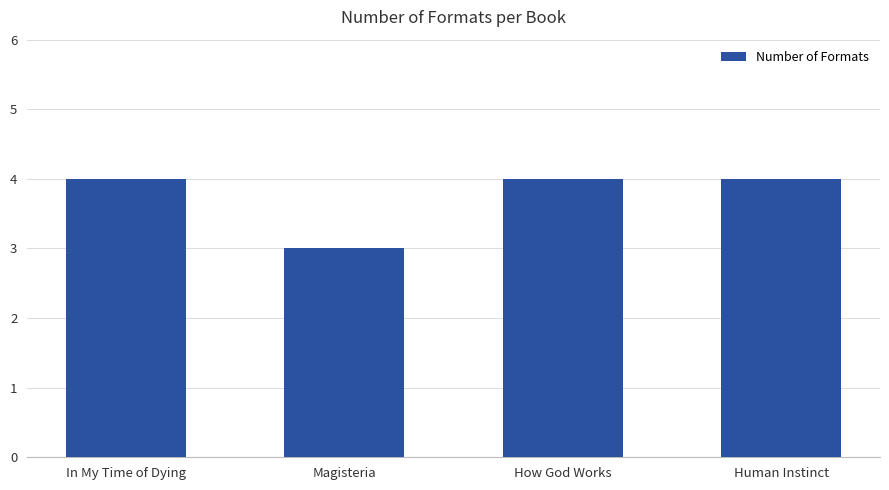

Does the chart contain any negative values?

No